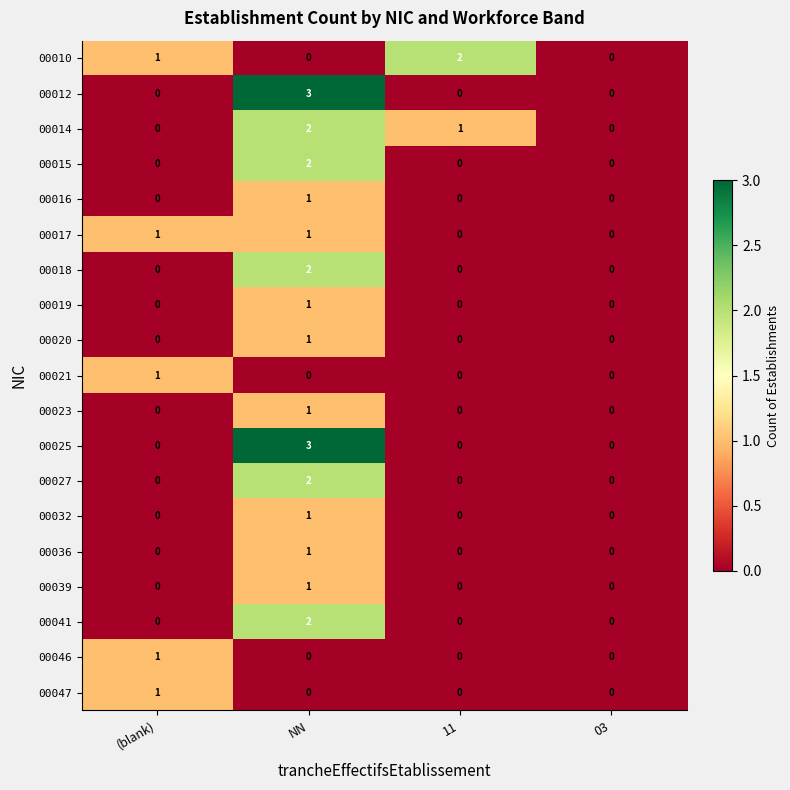

At which category is the sum across all series the highest?

NN